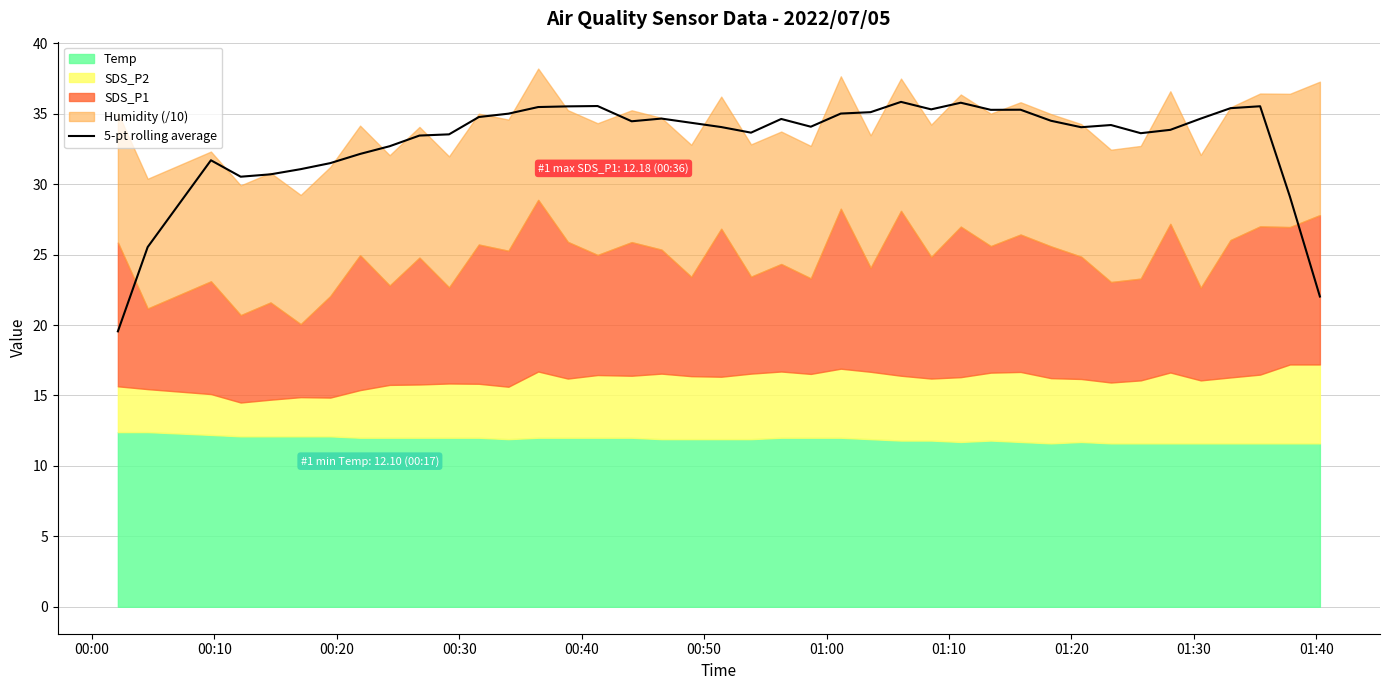

What is the difference between the maximum and minimum values?

16.3